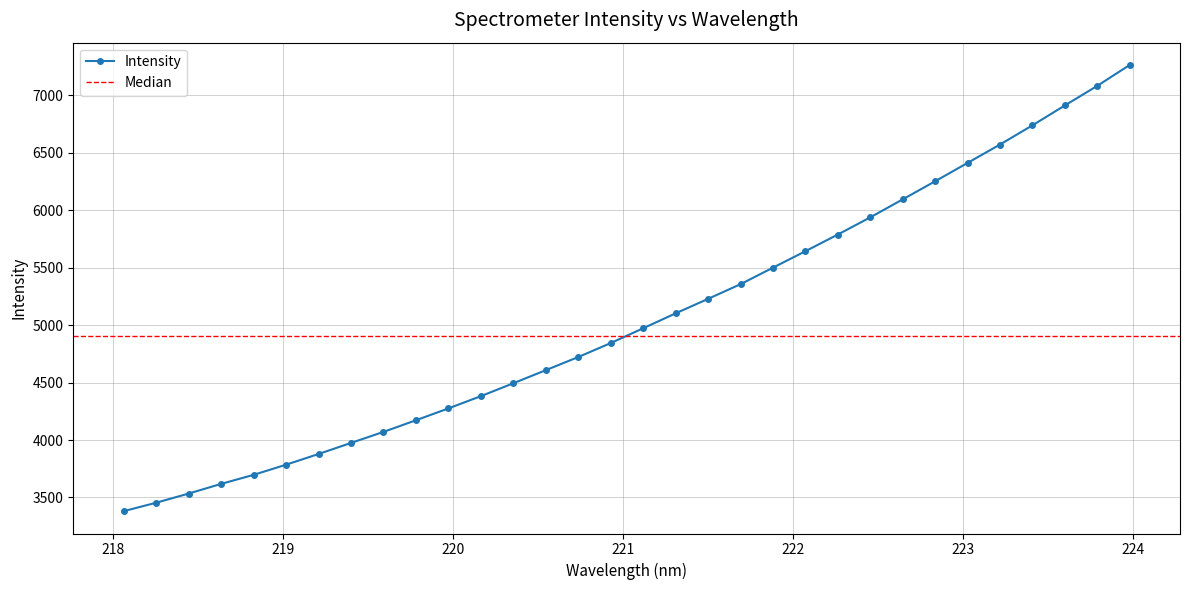

What is the highest value of the Intensity series?

7262.8